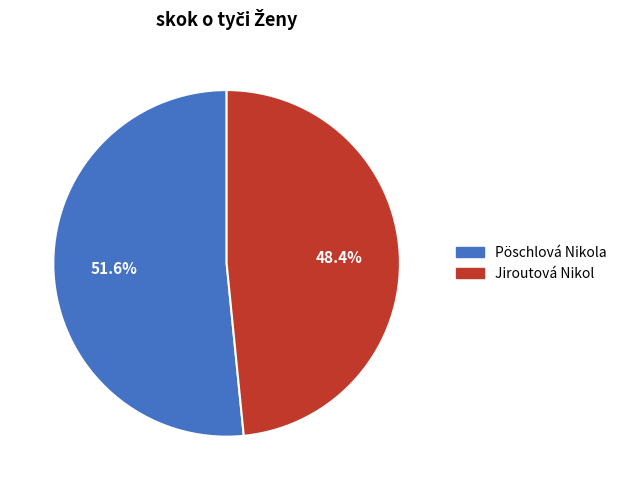

Is there any slice that represents more than half of the pie?

Yes